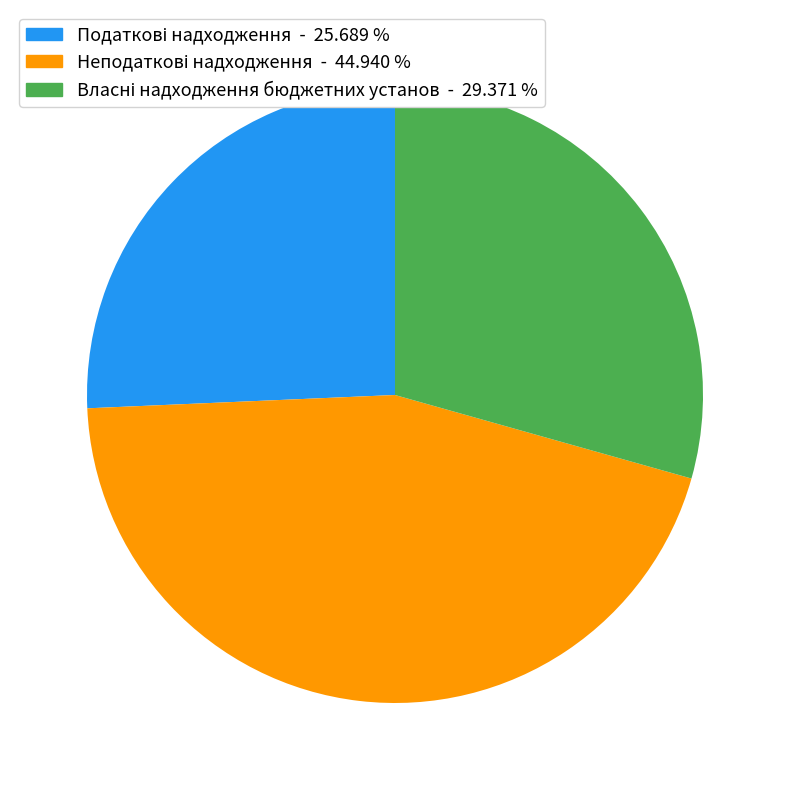

Does any single category account for the majority?

No